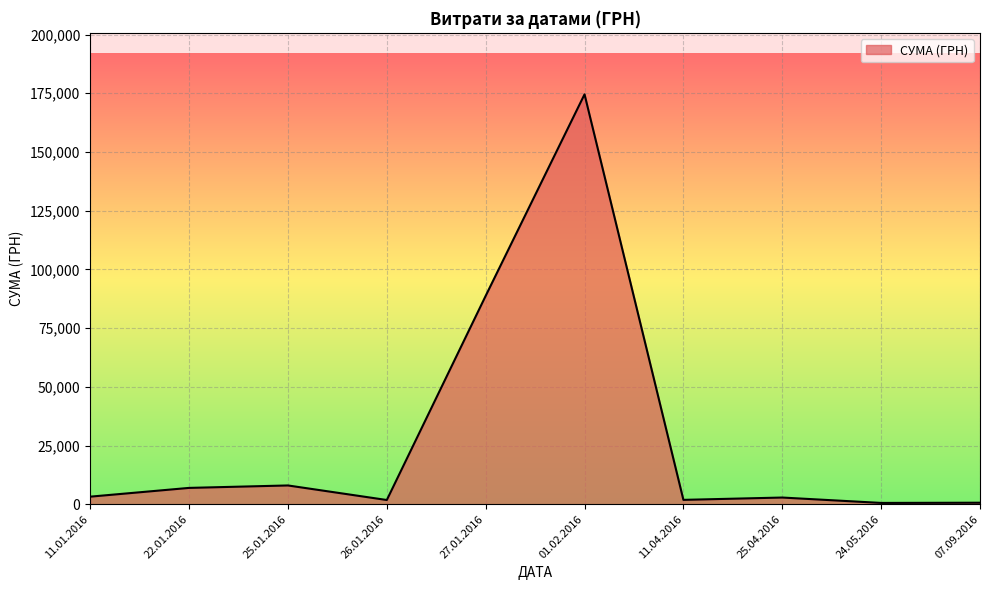

What is the greatest value displayed?

174546.5